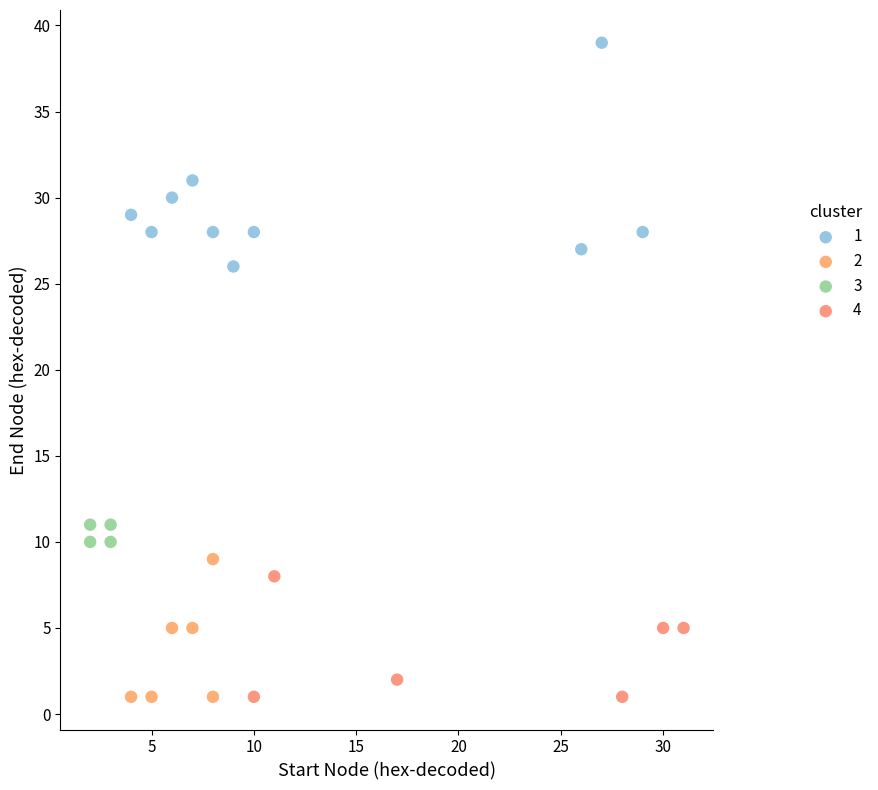

What are all the series names shown in the legend?

1, 2, 3, 4